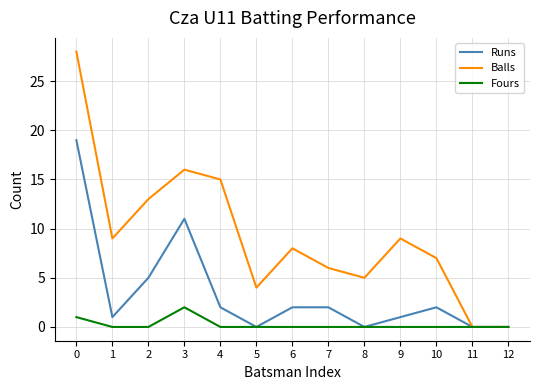

Does the chart display data point markers on the line(s)?

No